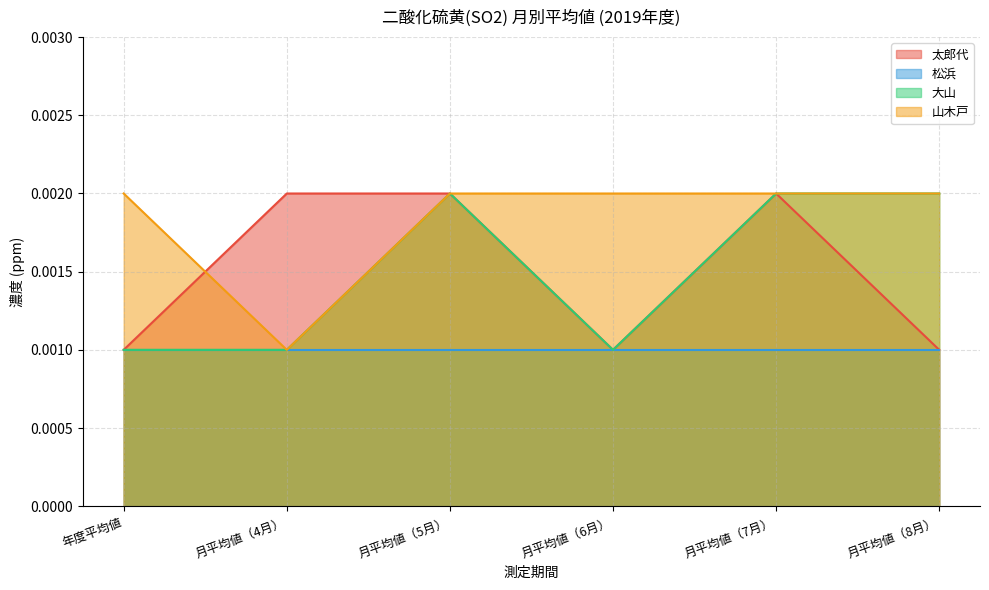

How many lines are shown in the chart?

4